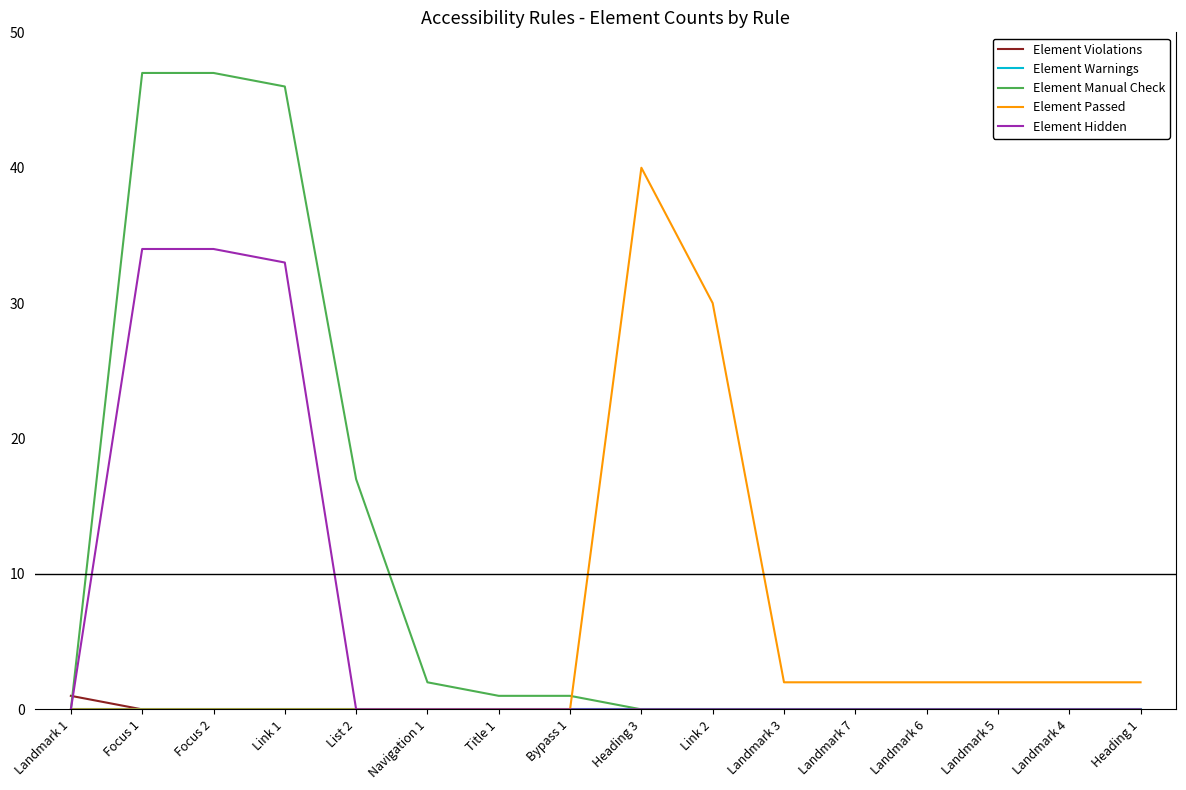

Where is Element Manual Check nearest to the value 23?

List 2